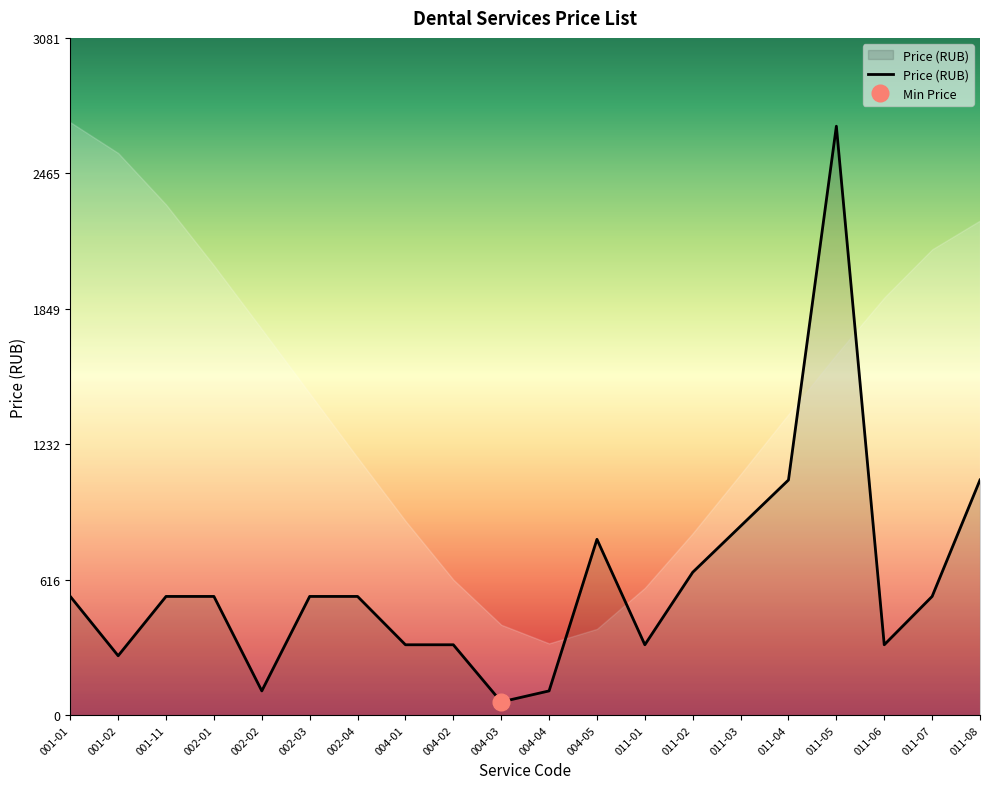

What is the ratio of the value at 001-02 to the value at 004-02?

0.8